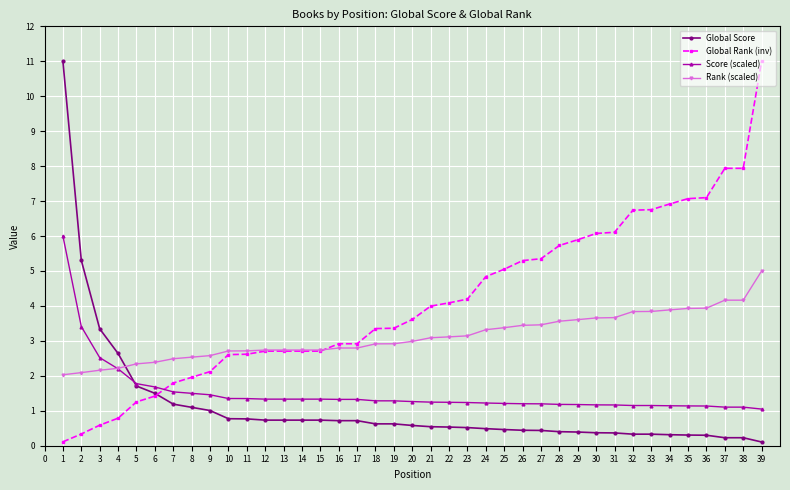

What is the difference between the maximum and second lowest values in the Score (scaled) series?

4.9